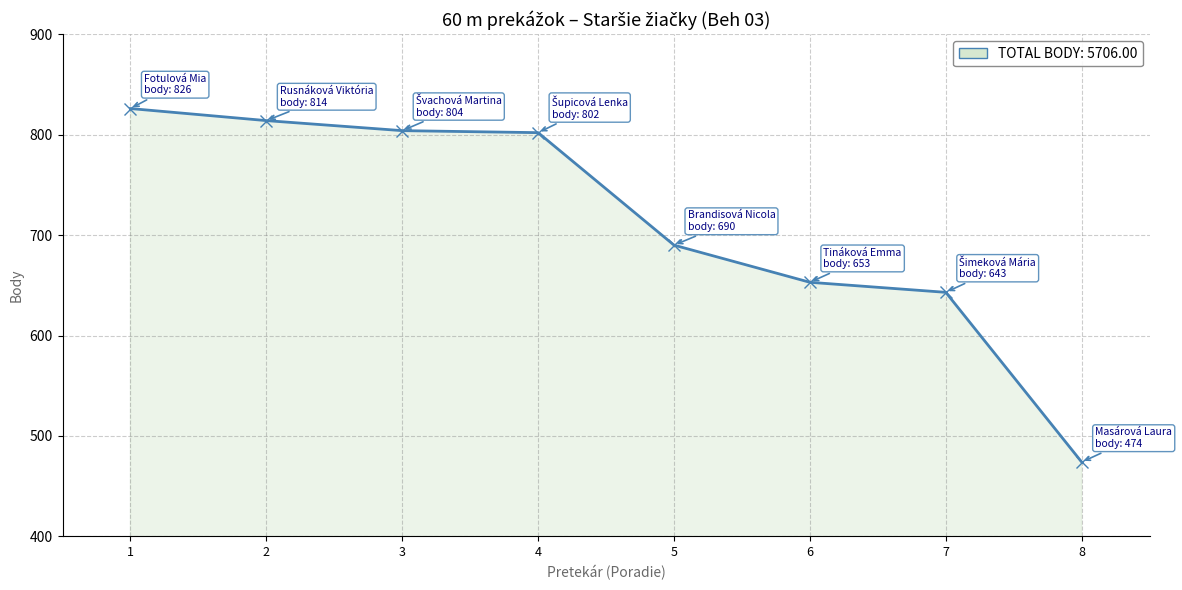

True or false: the data shows 474 at 8.

True